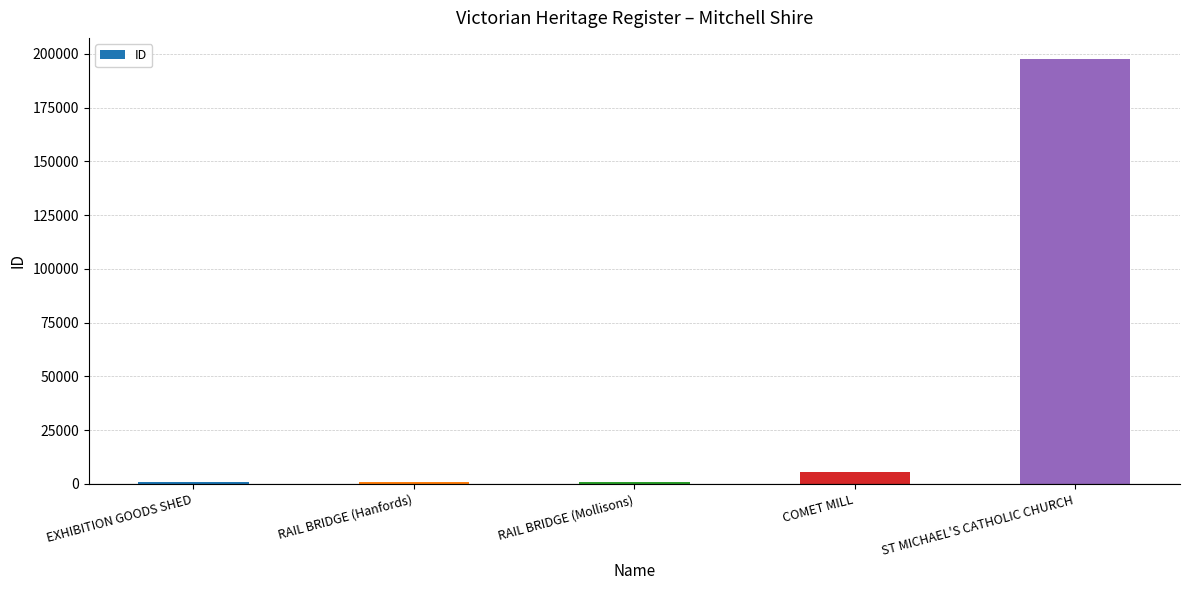

What is the greatest value displayed?

197507